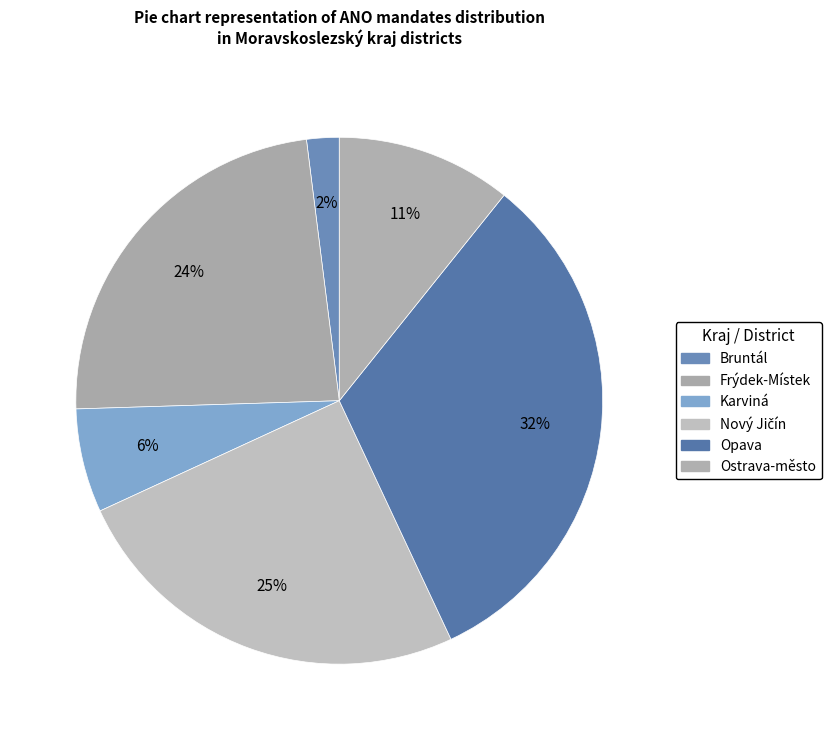

The Frýdek-Místek slice represents 36% of the pie. True or false?

False